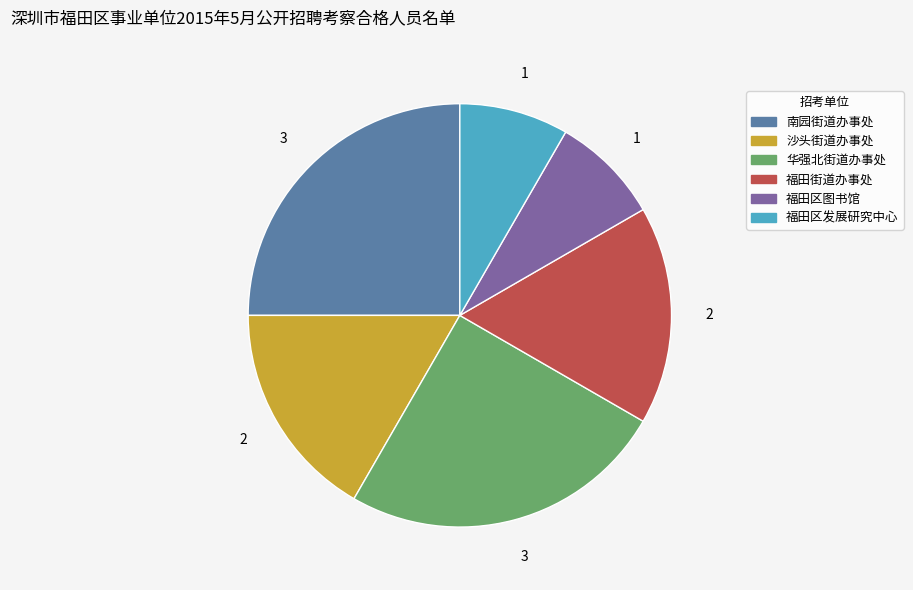

Does 福田区发展研究中心 account for over 50% of the chart?

No